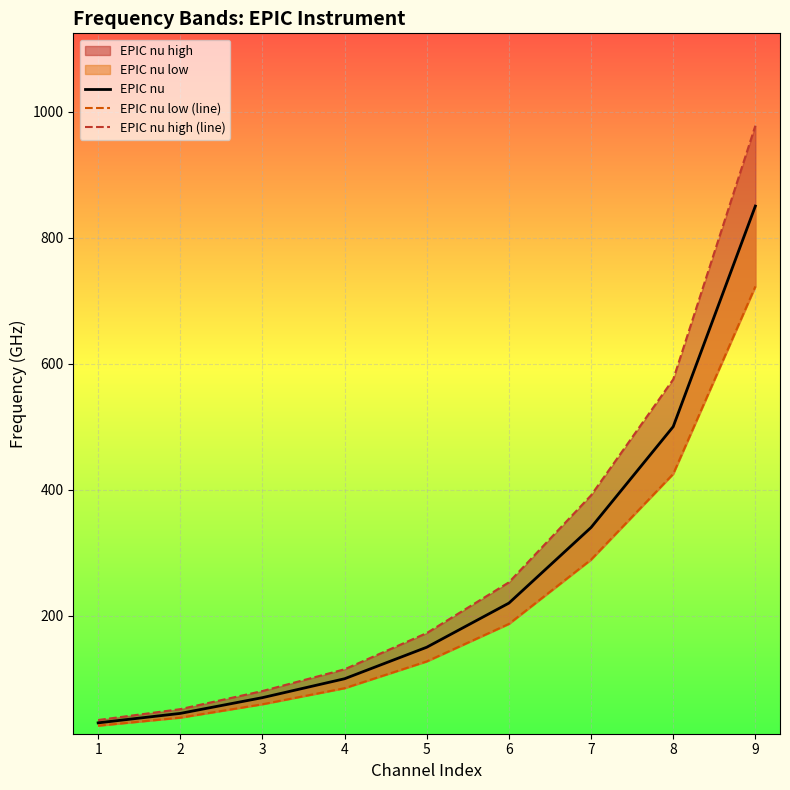

At how many categories does at least one series exceed 904?

1